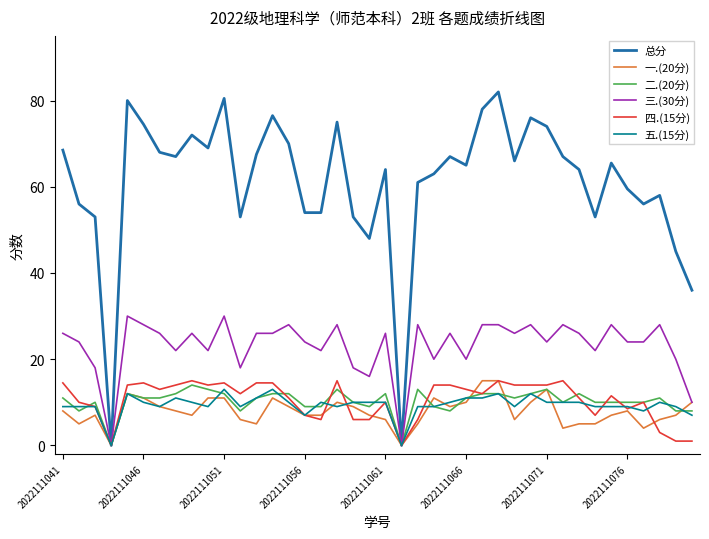

Which series has the largest total across all categories?

总分